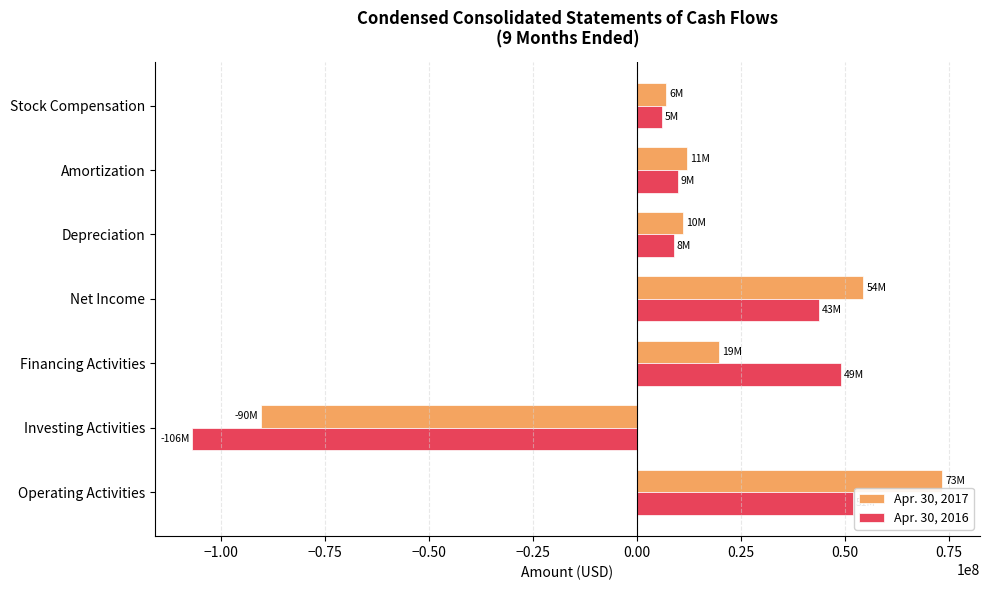

What is the minimum value shown in the chart?

-106916000